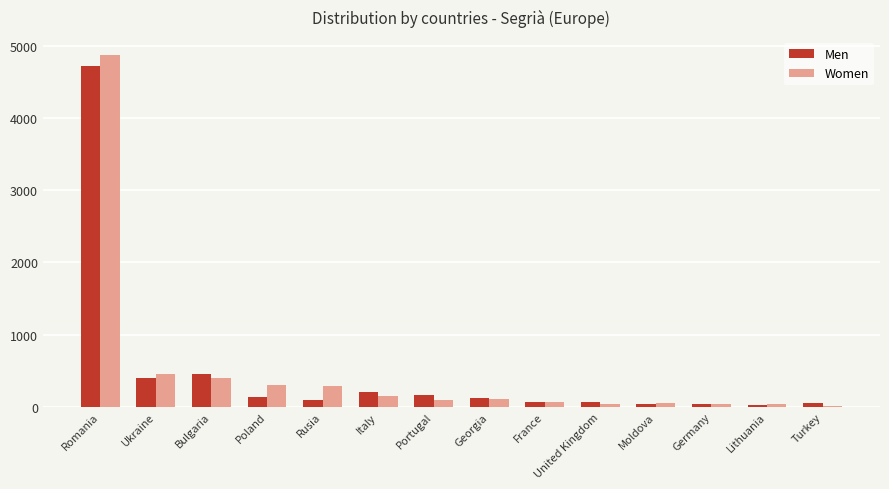

At which label is Men closest to 2372?

Bulgaria